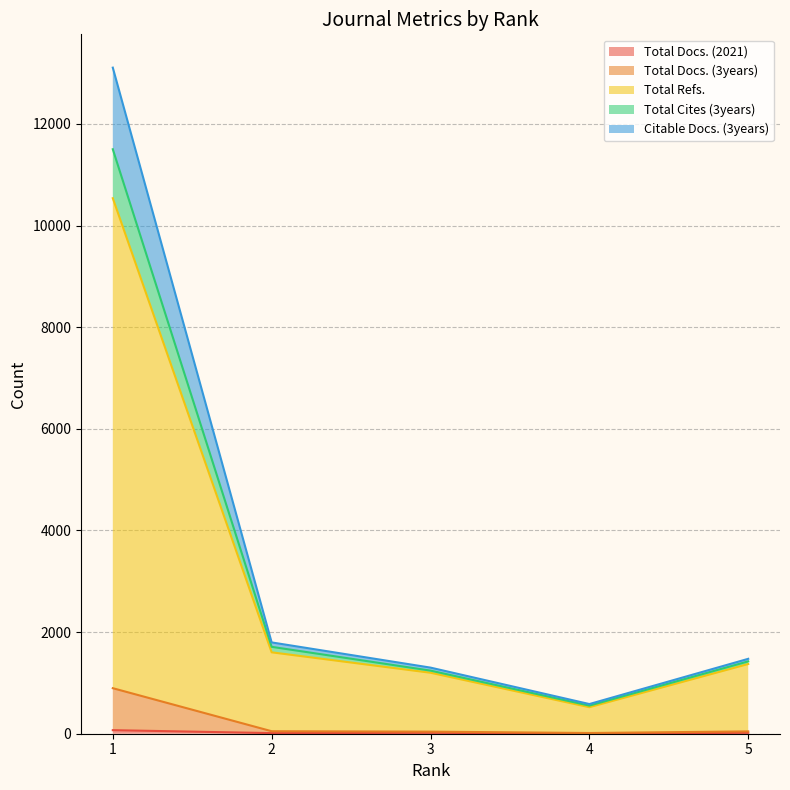

What is the difference between the Total Docs. (3years) values at 1 and 3?

855